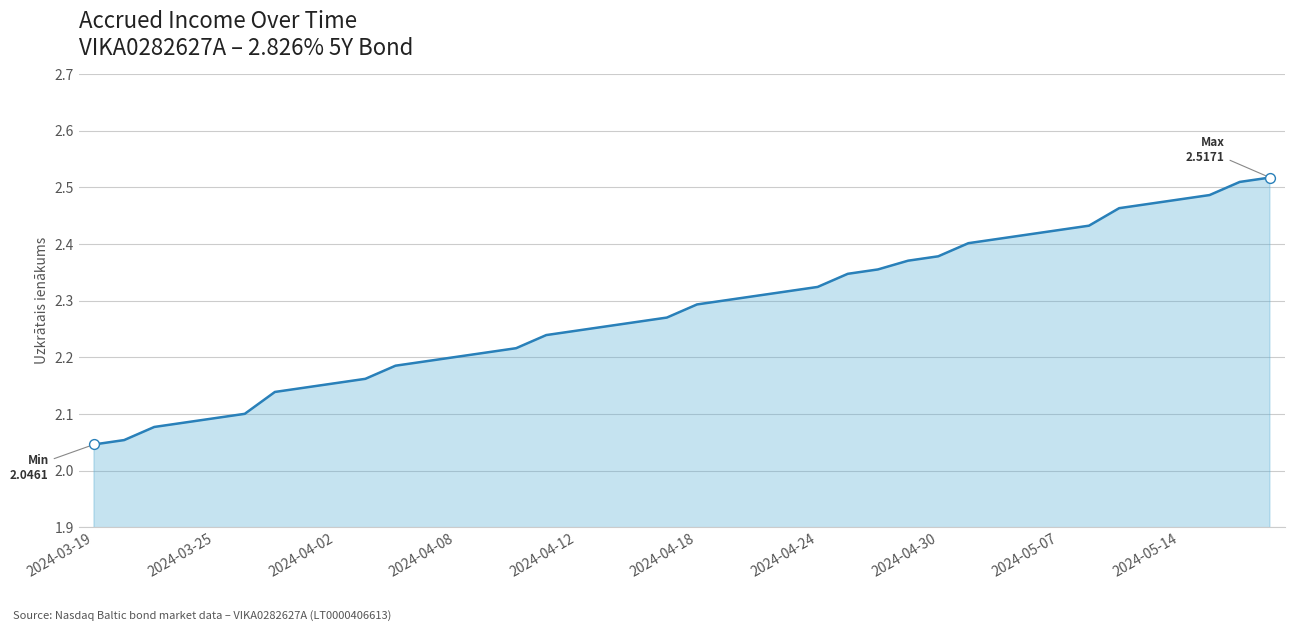

What is the difference between the maximum and minimum values?

0.5